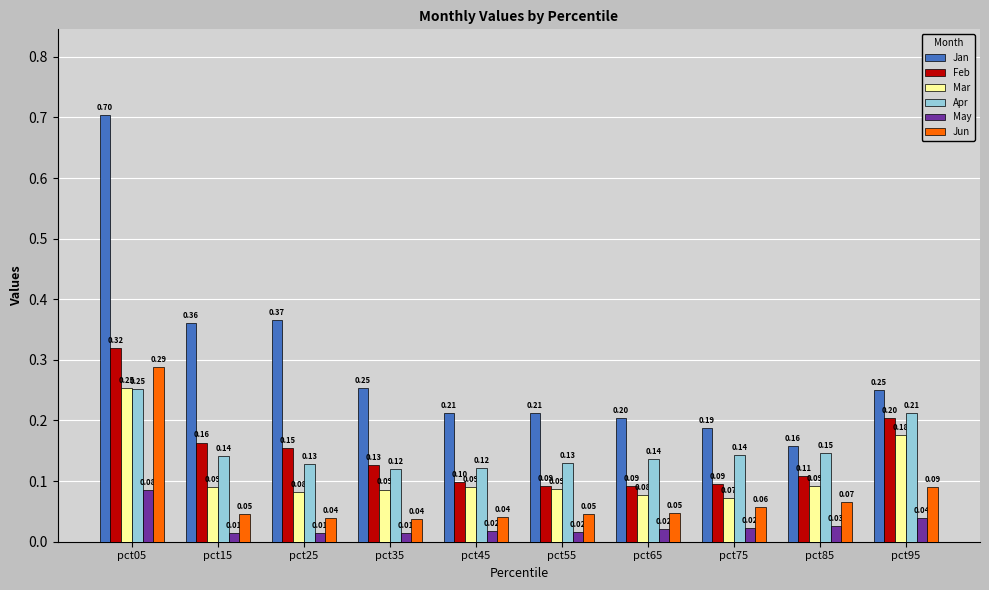

Which series has the widest spread of values?

Jan